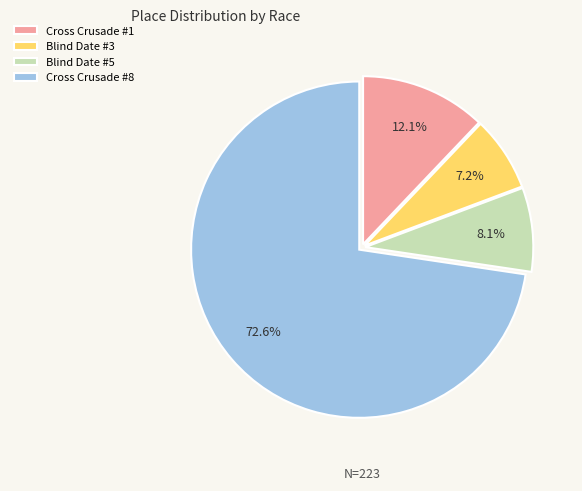

What percentage is NOT represented by Blind Date #5?

91.9%